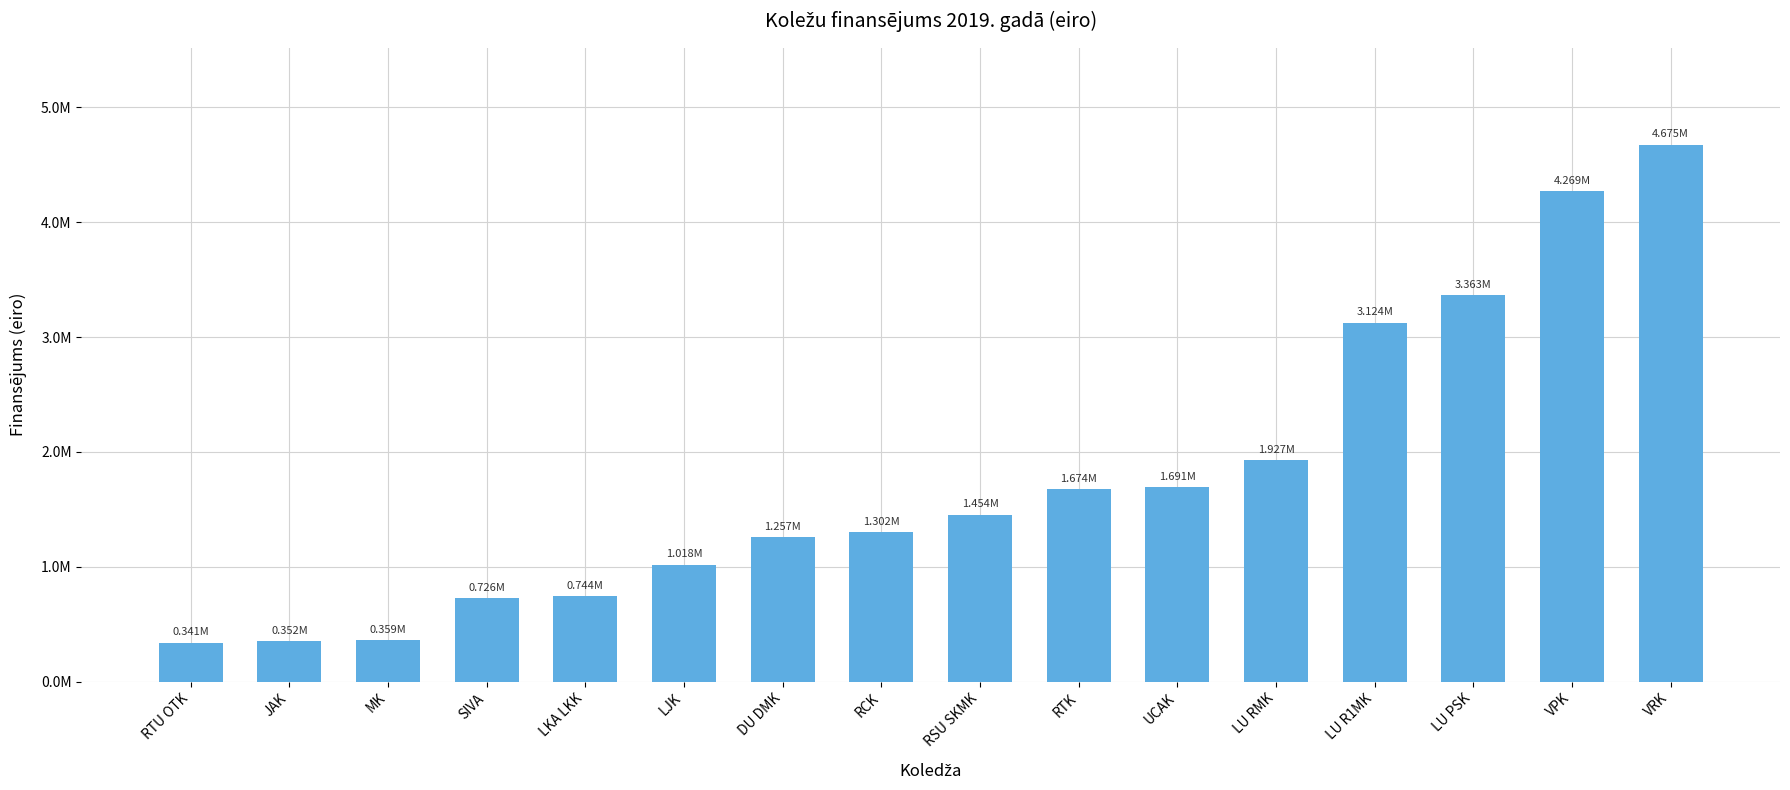

Which label corresponds to the largest value in the chart?

VRK